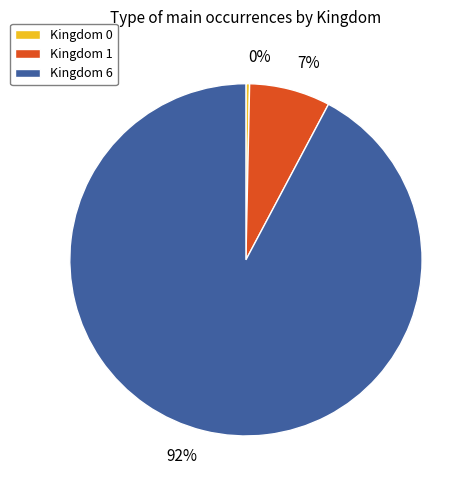

To the nearest percent, what is the average slice percentage?

33%